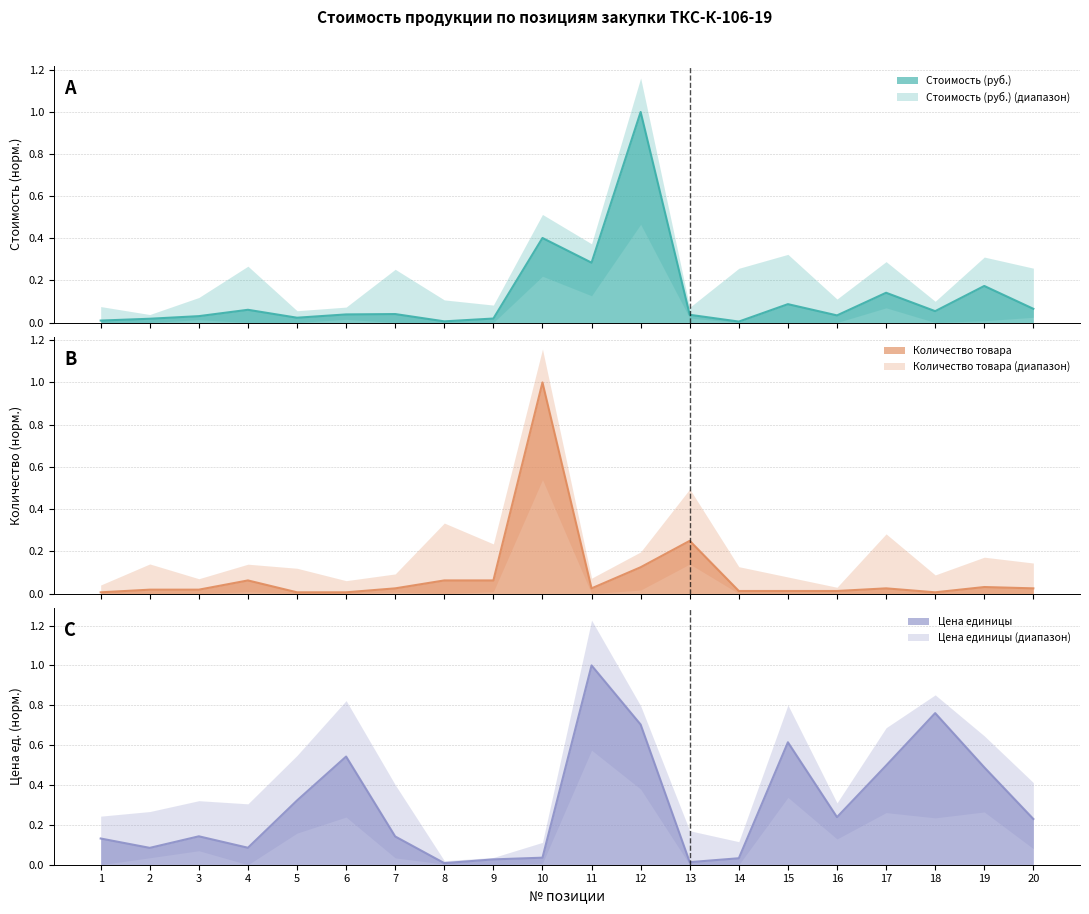

List the series in order of their overall mean, lowest first.

Количество товара, Стоимость (руб.), Цена единицы